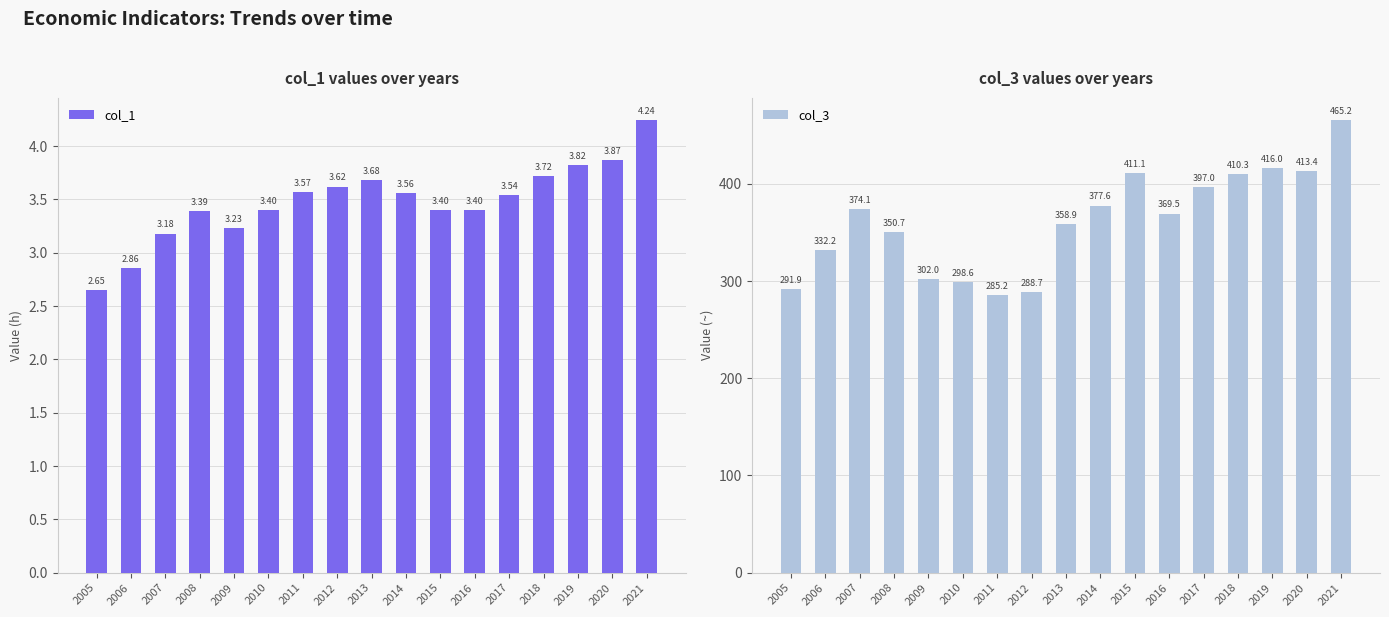

How many bars are there in total?

34